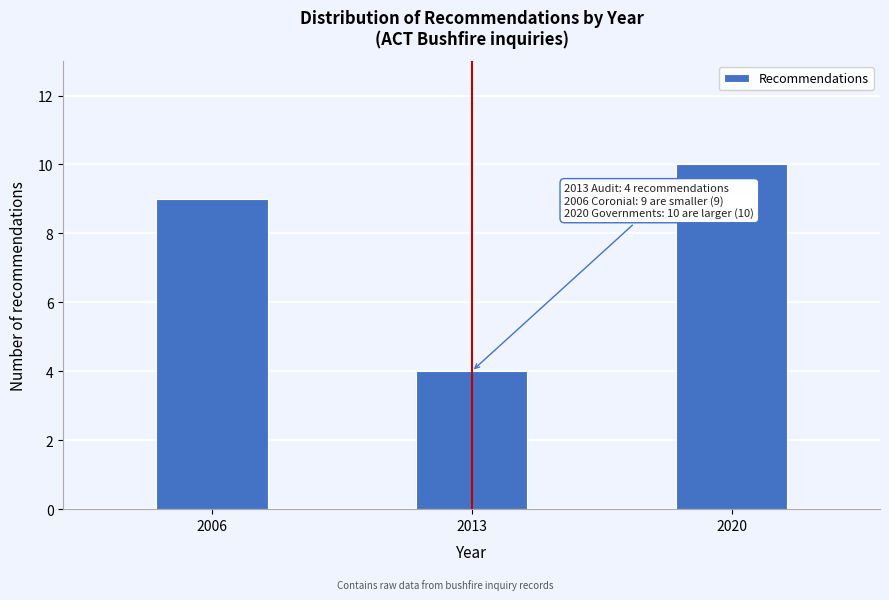

Reading left to right, what are all the values shown in this chart?

2006=9	2013=4	2020=10